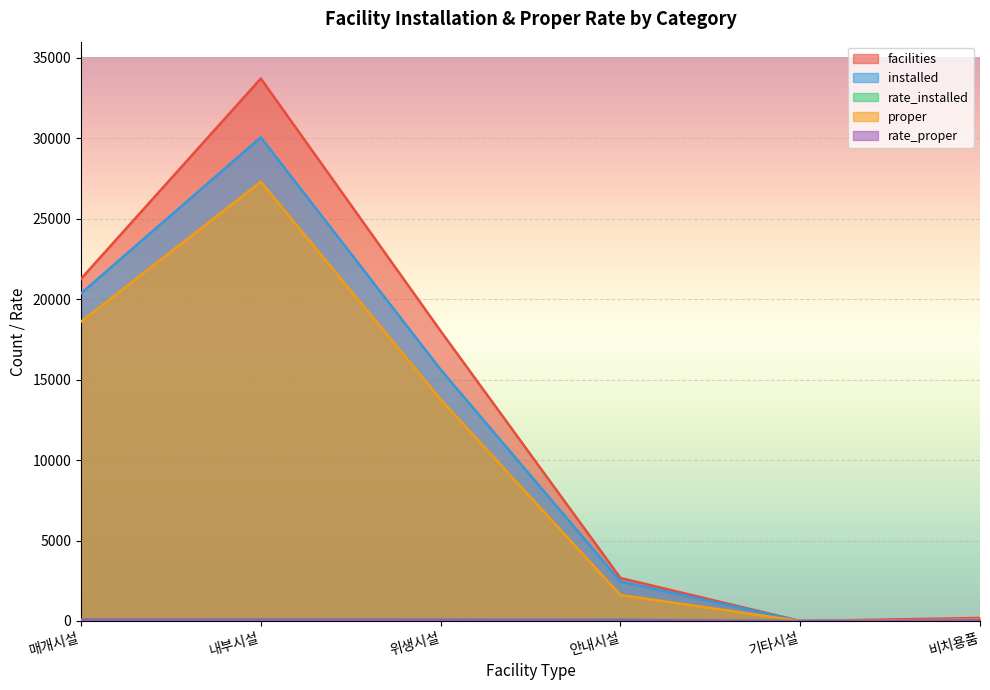

What is the spread (max minus min) of values at 비치용품?

144.0